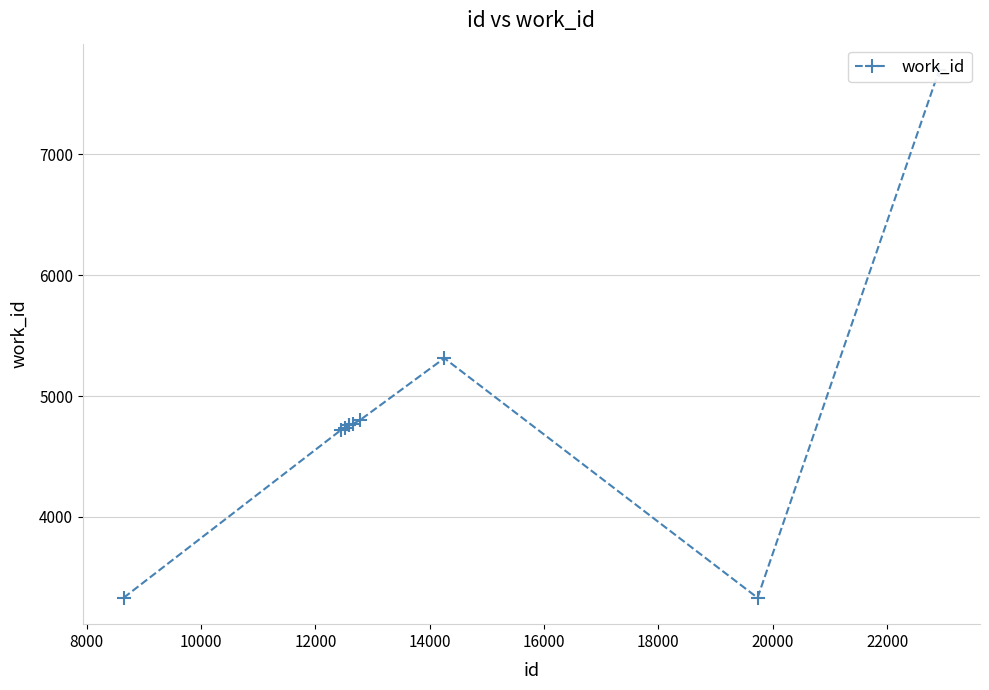

What value does the data have at 12000?

4759